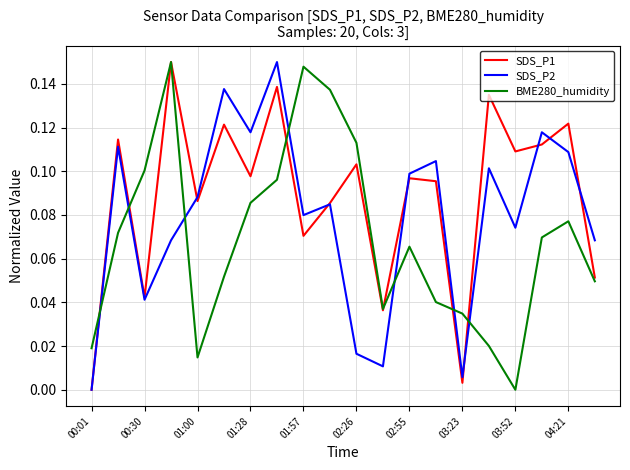

How many values in SDS_P1 are above zero?

19